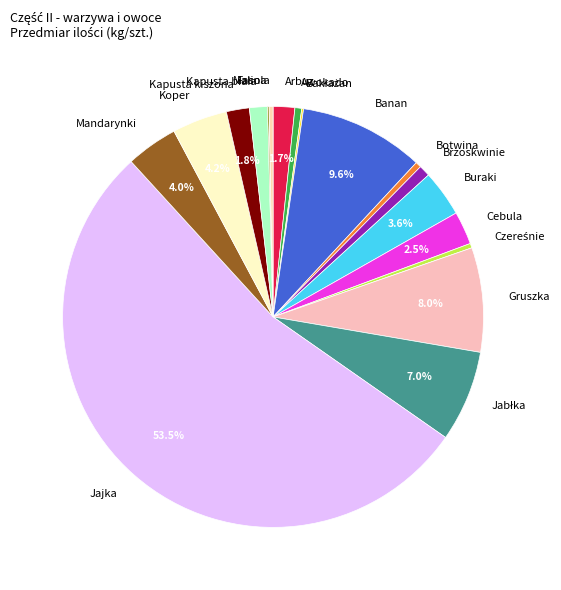

Which slice represents more than half of the pie?

Jajka